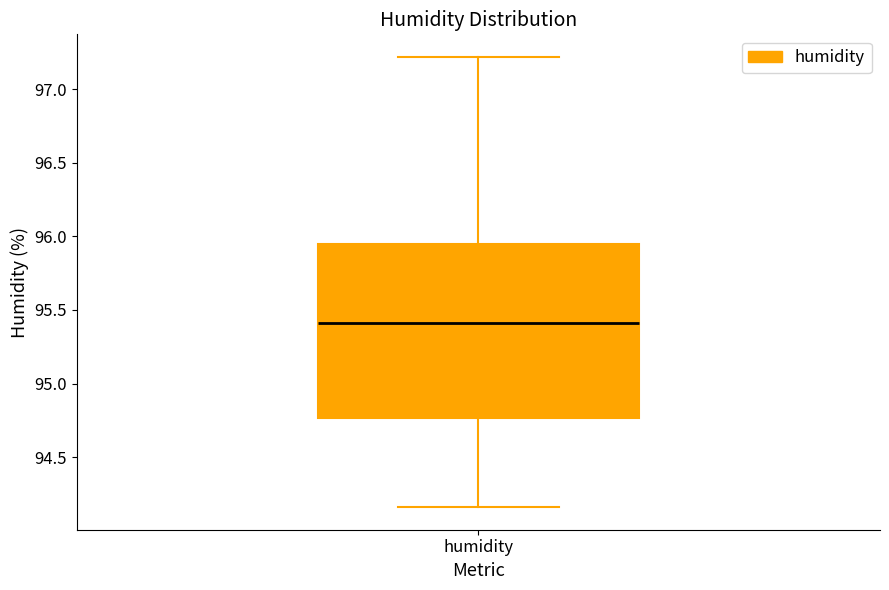

Read this box plot against the y-axis: the position of the median line, the range covered by the box, and the ends of both whiskers. The values are not printed on the chart, so give them approximately, as read against the axis.

median 95.40, box 94.75 to 95.95, whiskers 94.15 to 97.20